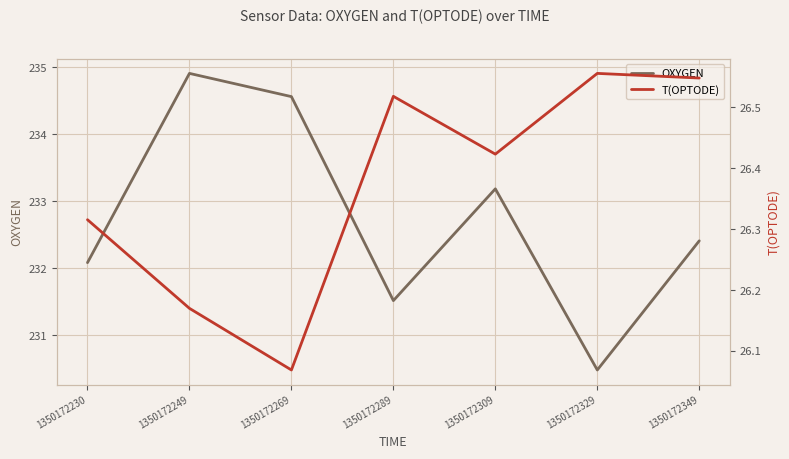

What is the average value of the T(OPTODE) series?

26.4